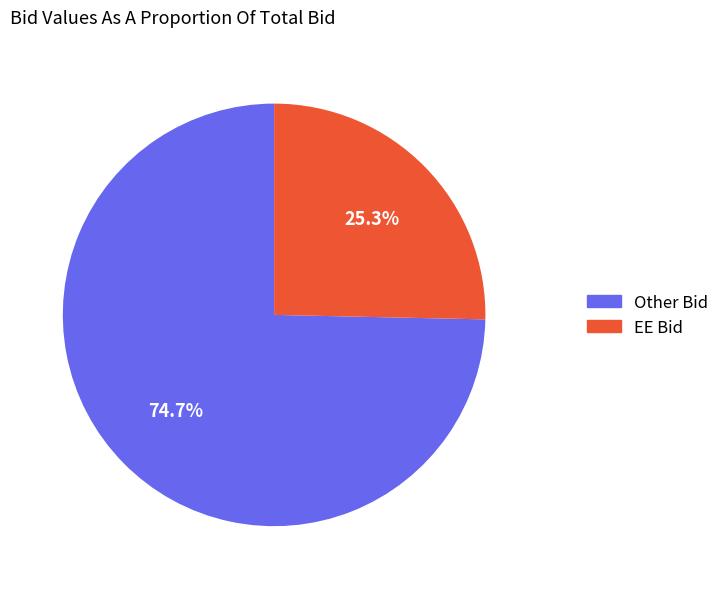

Rank the categories by value from lowest to highest.

EE Bid, Other Bid